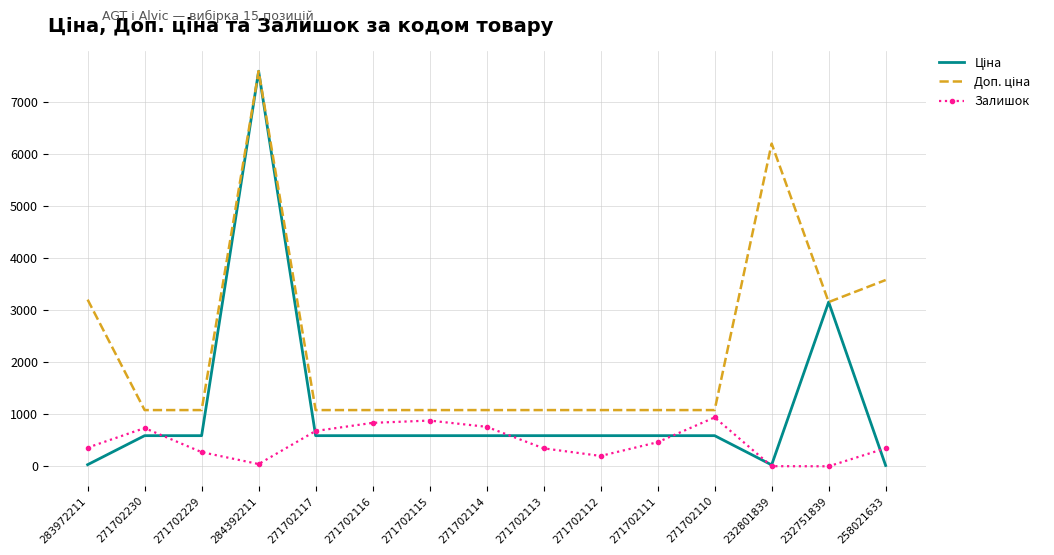

What is the total value across all series at 271702230?

2407.6